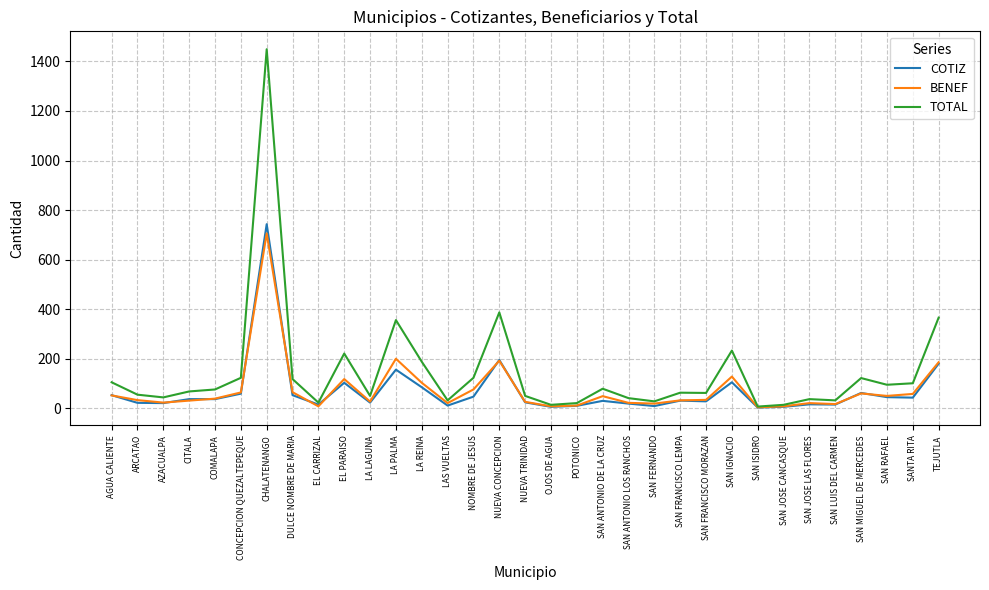

What is the spread (max minus min) of values at SAN IGNACIO?

128